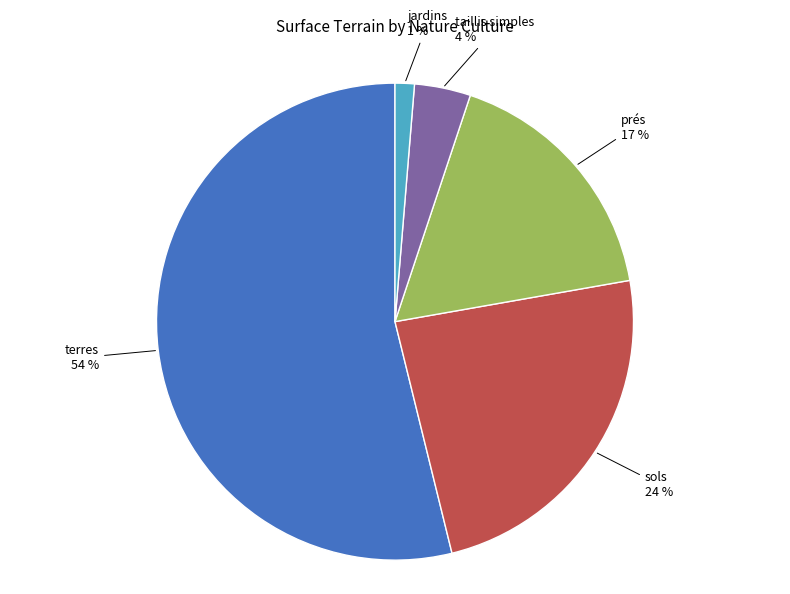

Which category has the smallest portion of the pie?

jardins